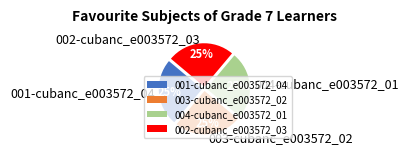

How many segments does this pie chart have?

4